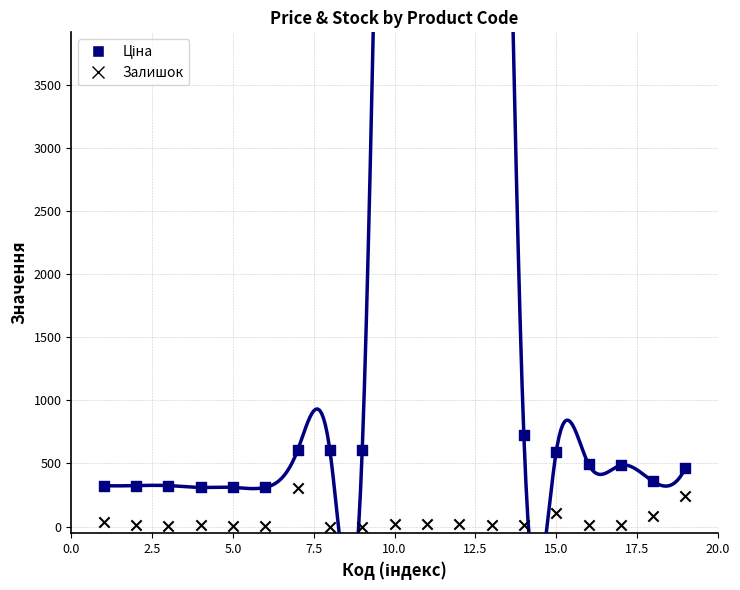

Which series has the largest Y range (max minus min)?

Ціна